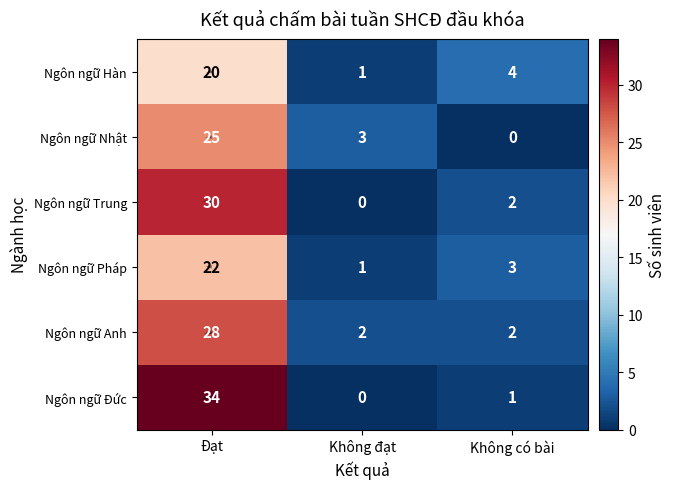

What is the total value across all series at Không có bài?

12